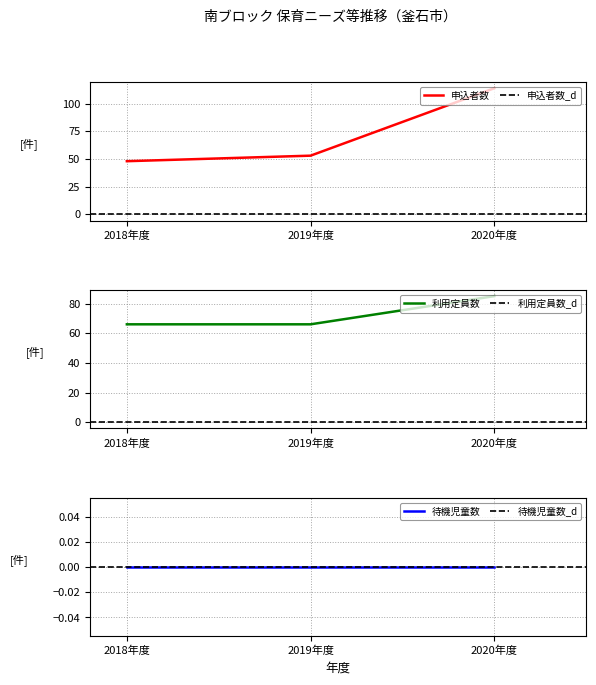

True or false: 申込者数_2019 and 利用定員数_2020 intersect in this chart.

False